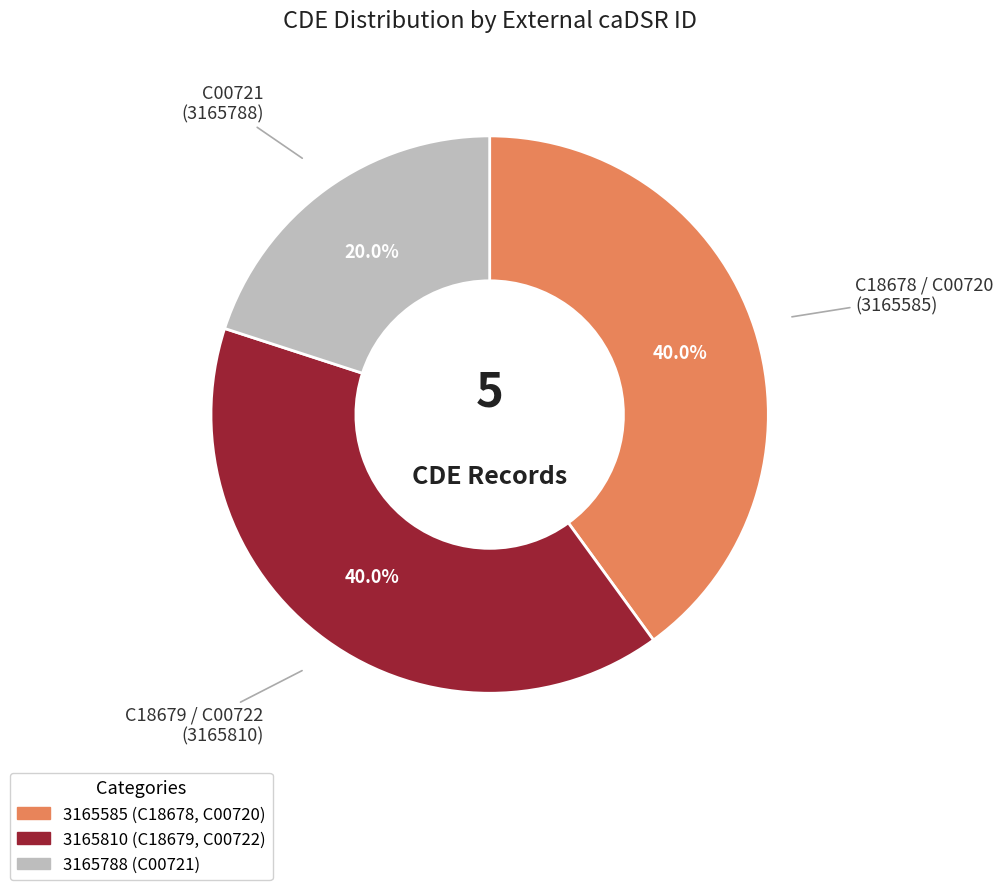

Is there a majority slice in this chart?

No